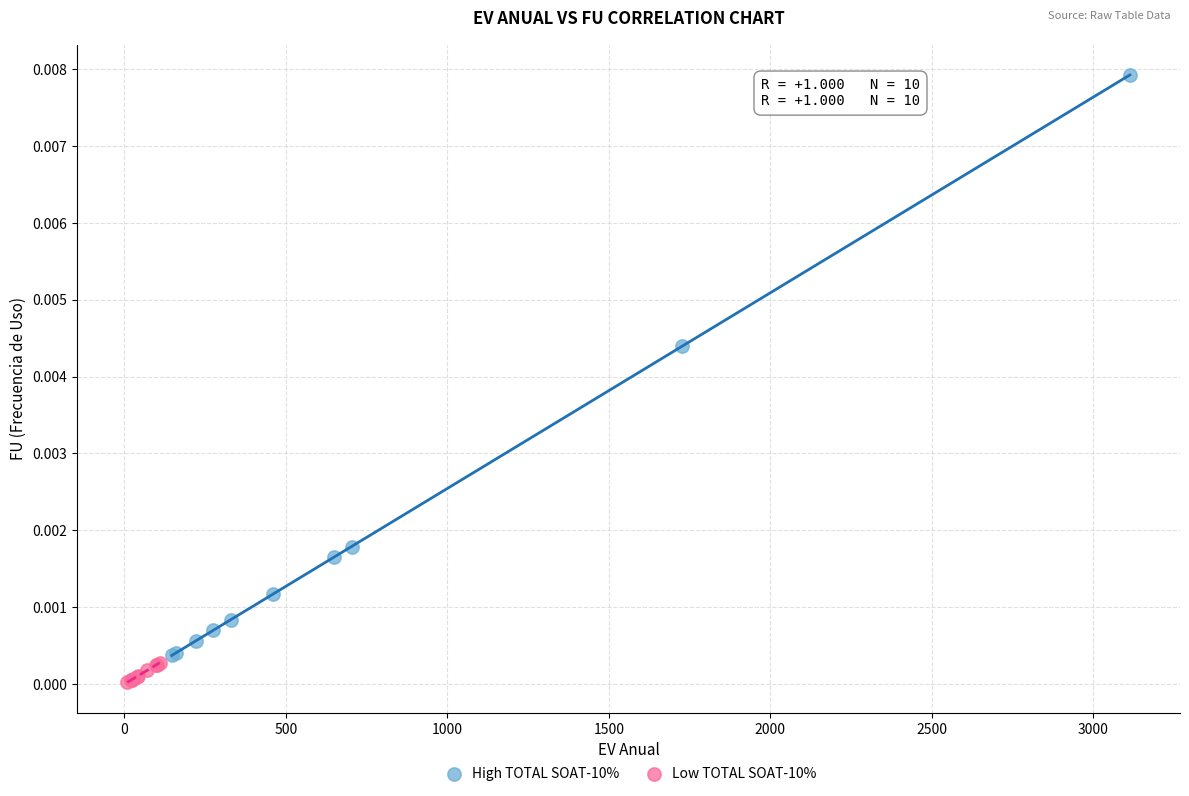

Which series contains the lowest Y value?

Low TOTAL SOAT-10%